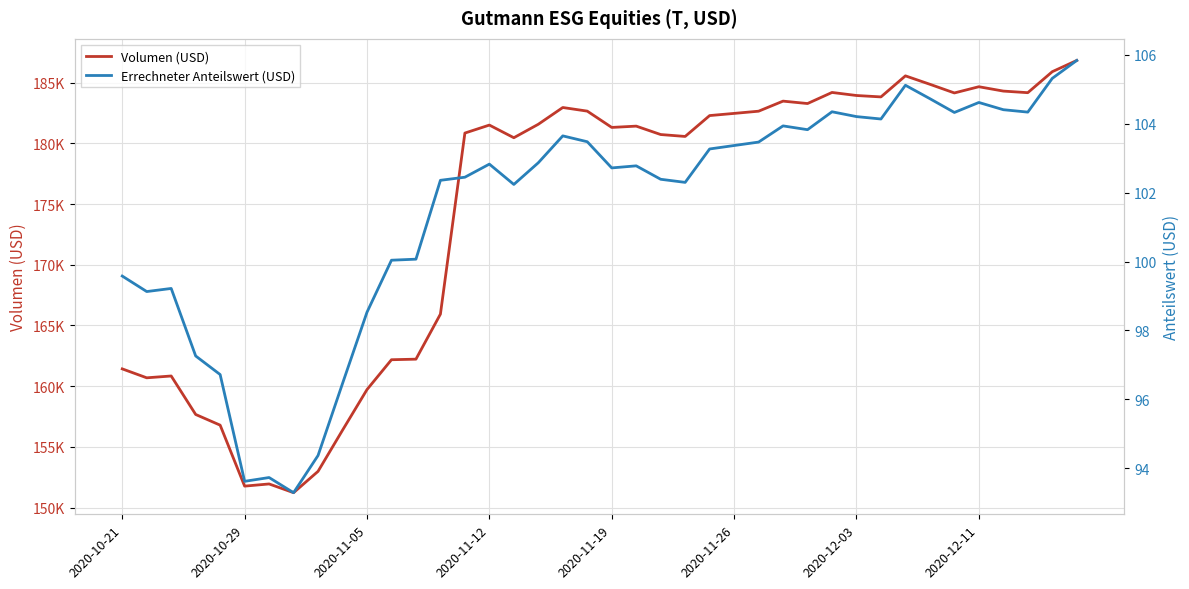

How many lines are shown in the chart?

2